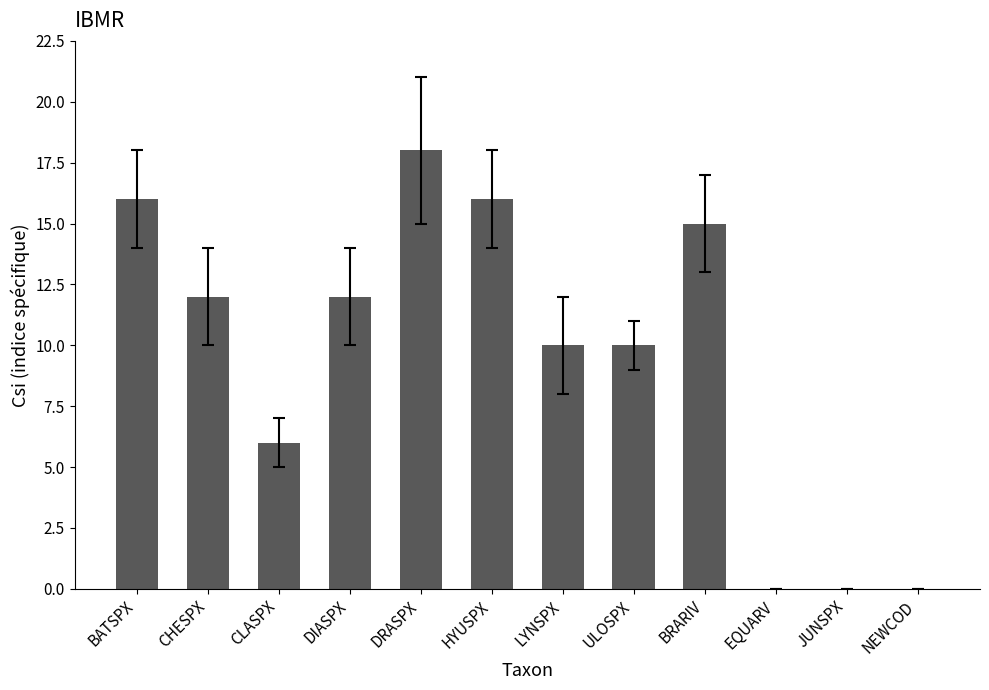

Which category has the highest value across all series?

DRASPX